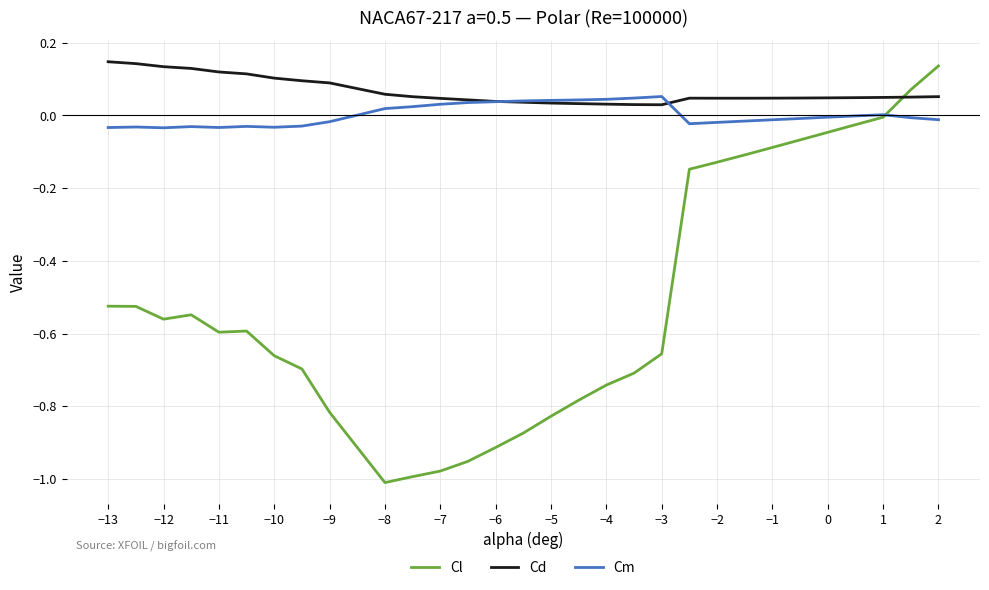

Is this an area chart (filled region under the line)?

No